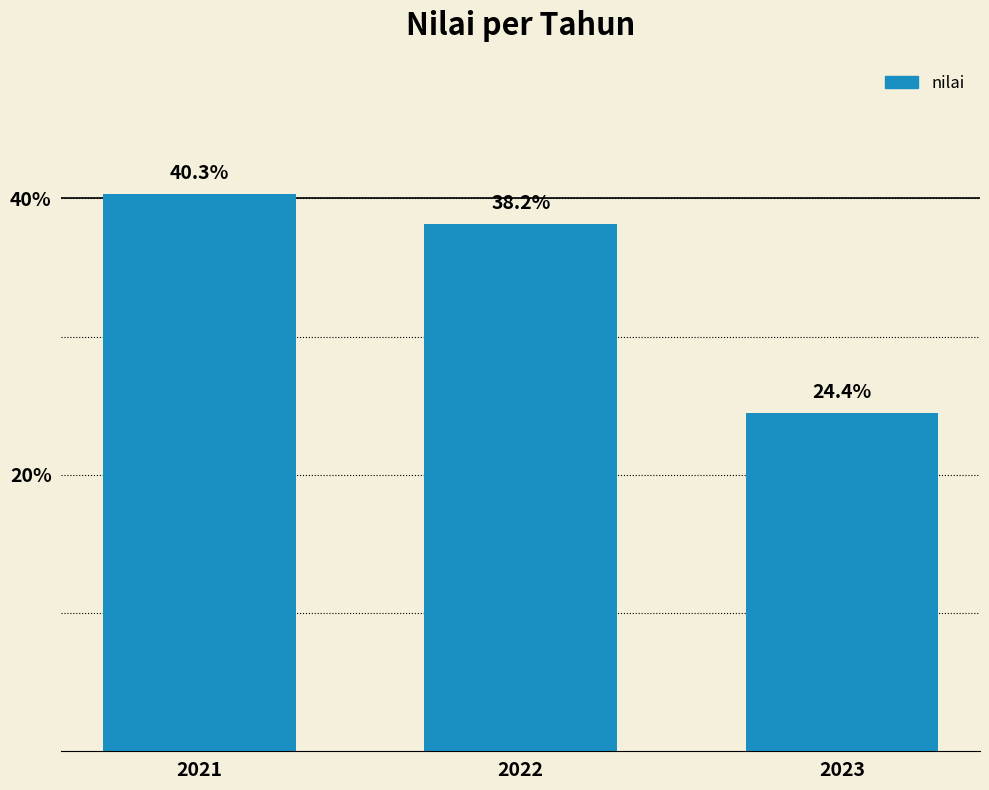

Does the chart contain stacked bars?

No